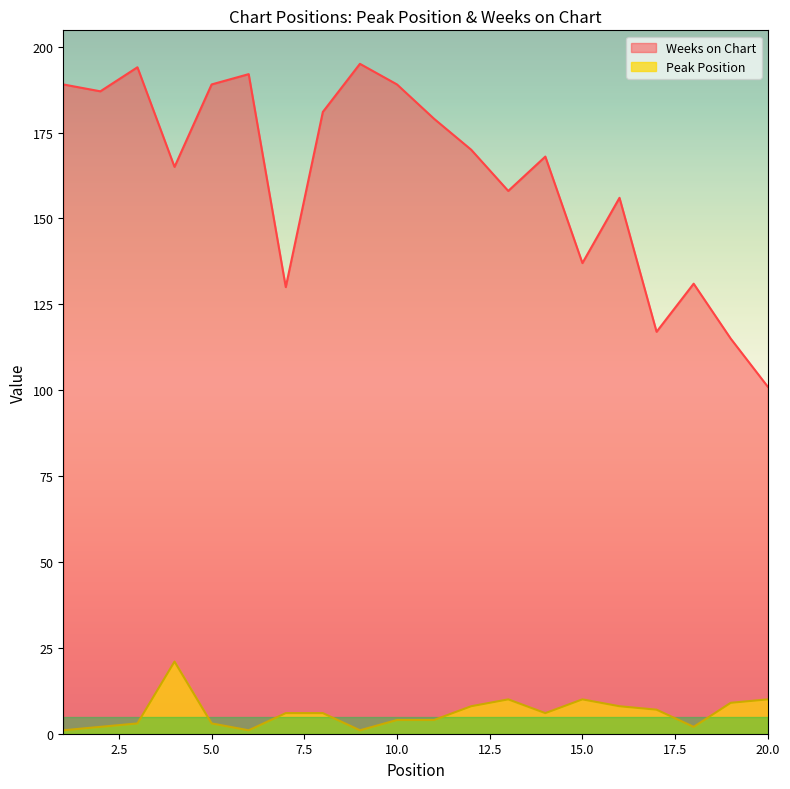

Which category has the lowest value in the Weeks on Chart series?

20.0